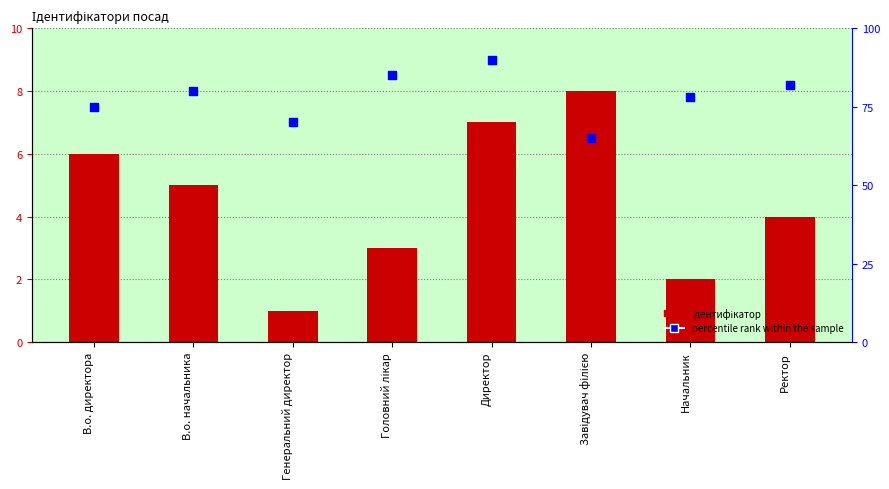

Is the value of percentile rank within the sample at Генеральний директор greater than the value of Ідентифікатор at Завідувач філією?

Yes